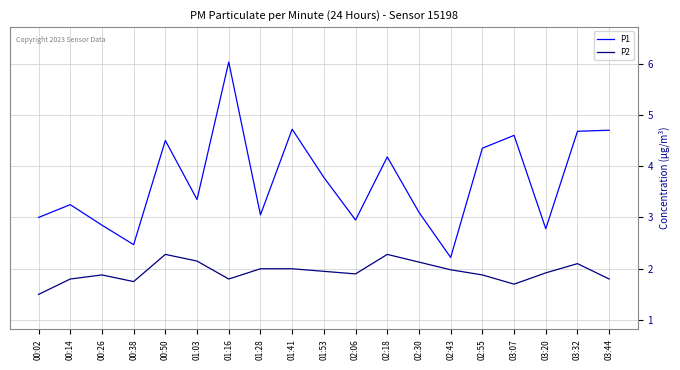

What is the difference between the maximum and second lowest values in the P1 series?

3.6